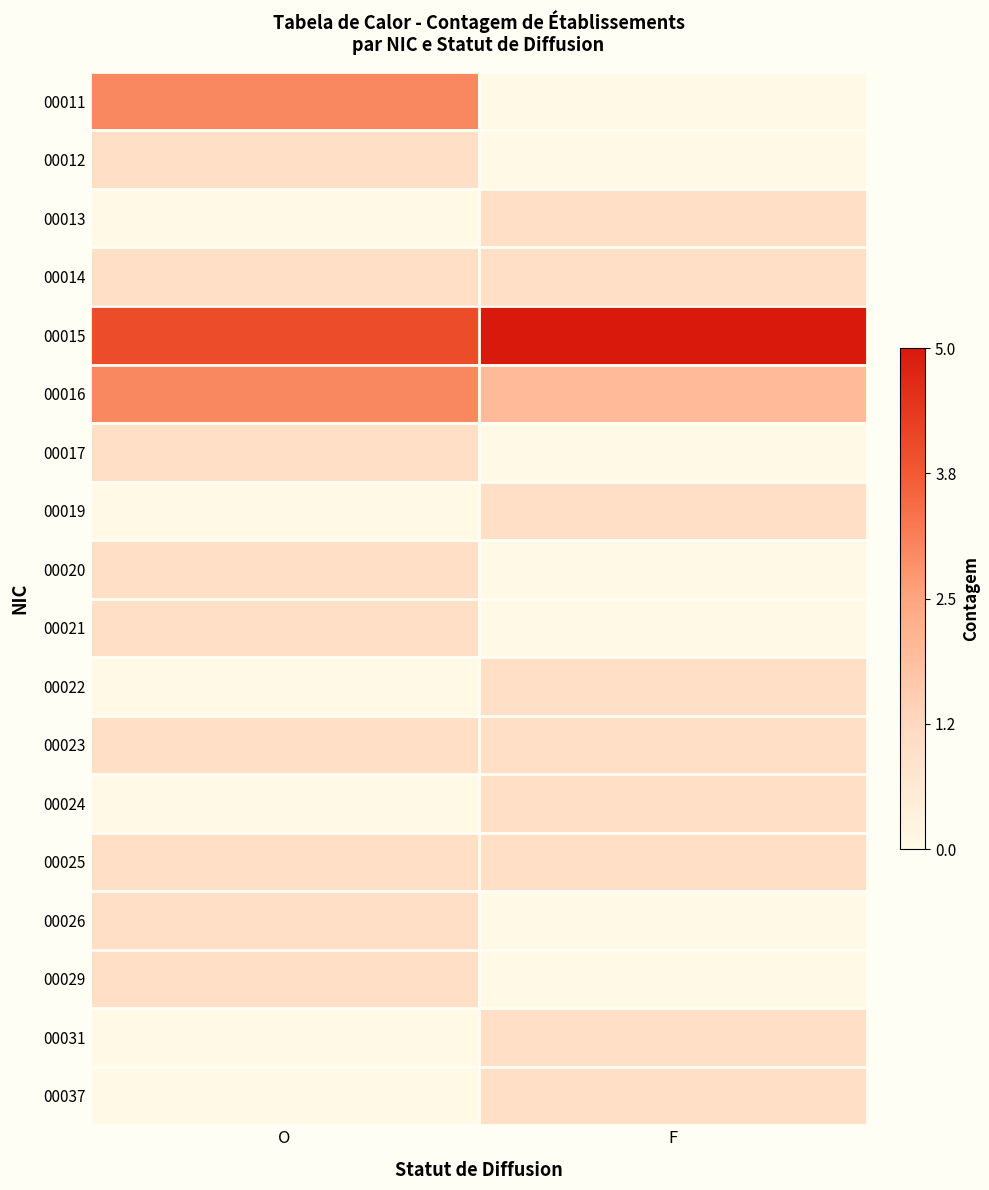

At F, list the series in order from largest to smallest.

00015, 00016, 00013, 00014, 00019, 00022, 00023, 00024, 00025, 00031, 00037, 00011, 00012, 00017, 00020, 00021, 00026, 00029